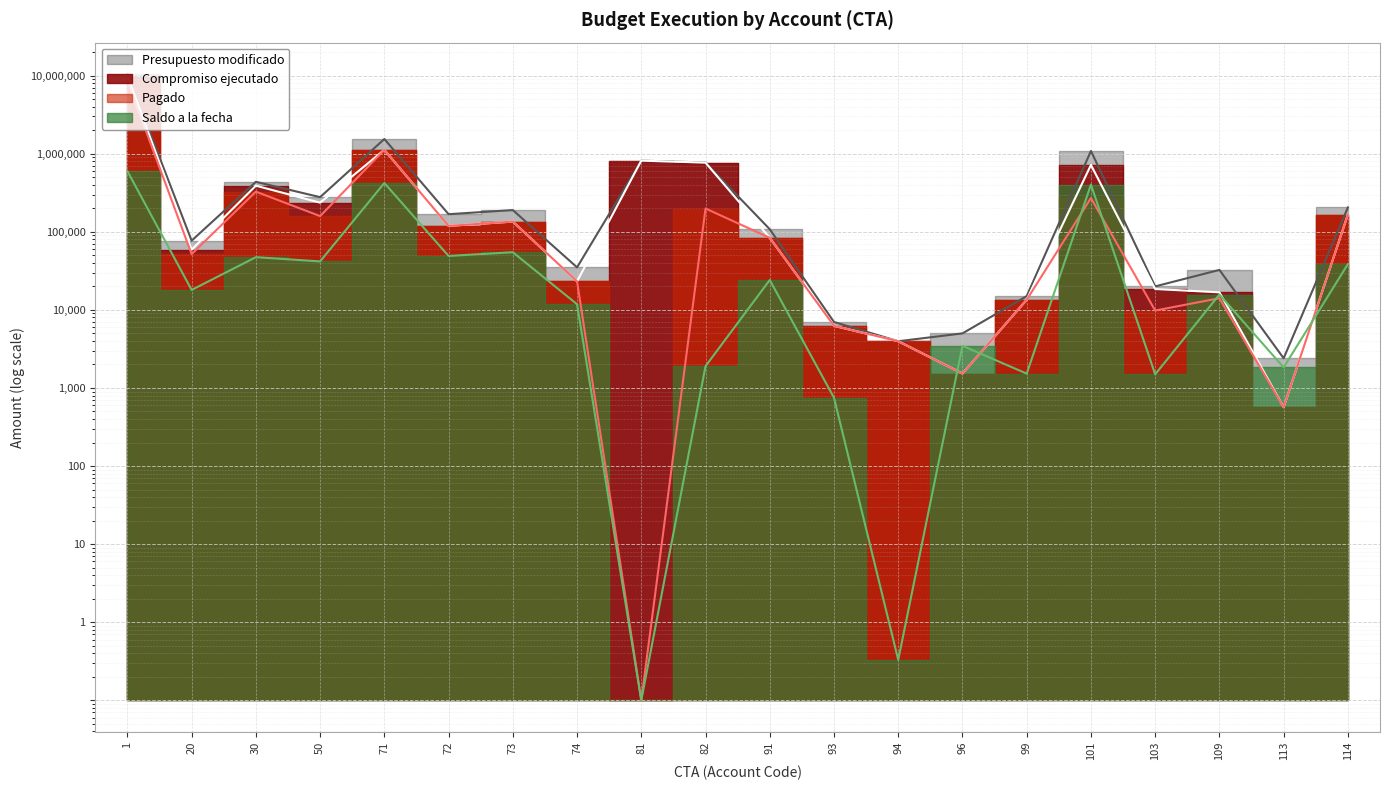

What is the difference between the maximum and minimum values in the Saldo a la fecha series?

598185.6